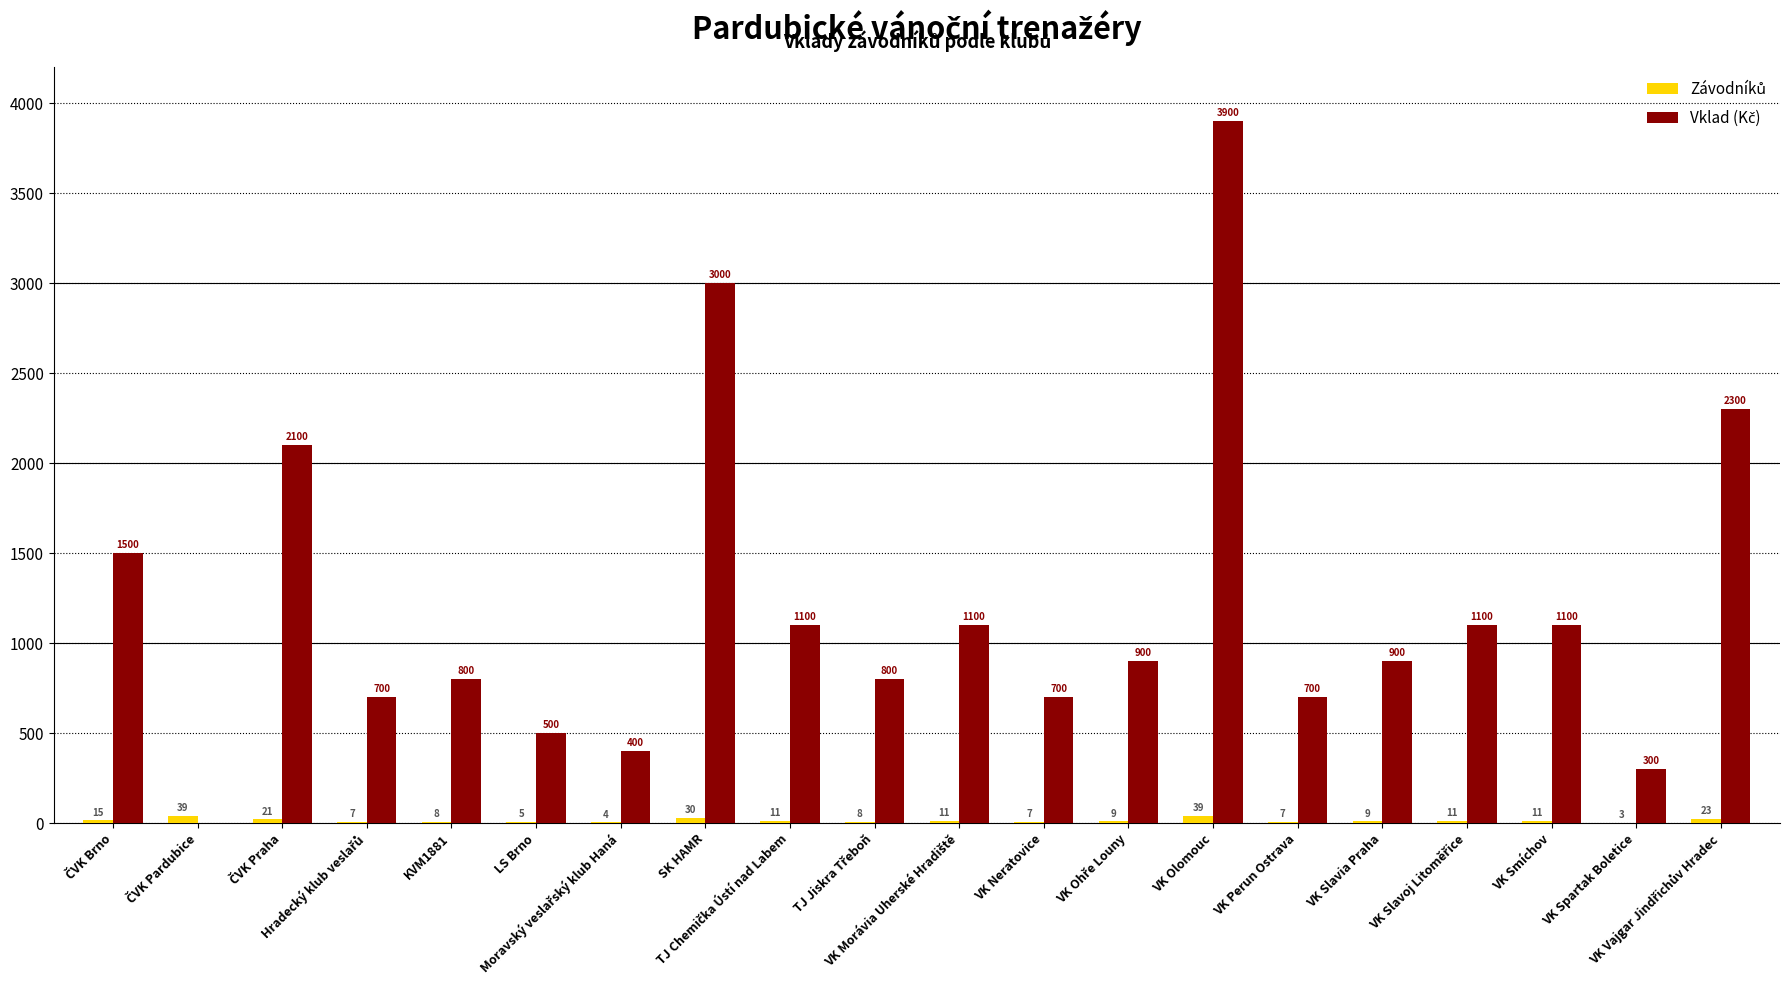

How many groups of bars are there?

20